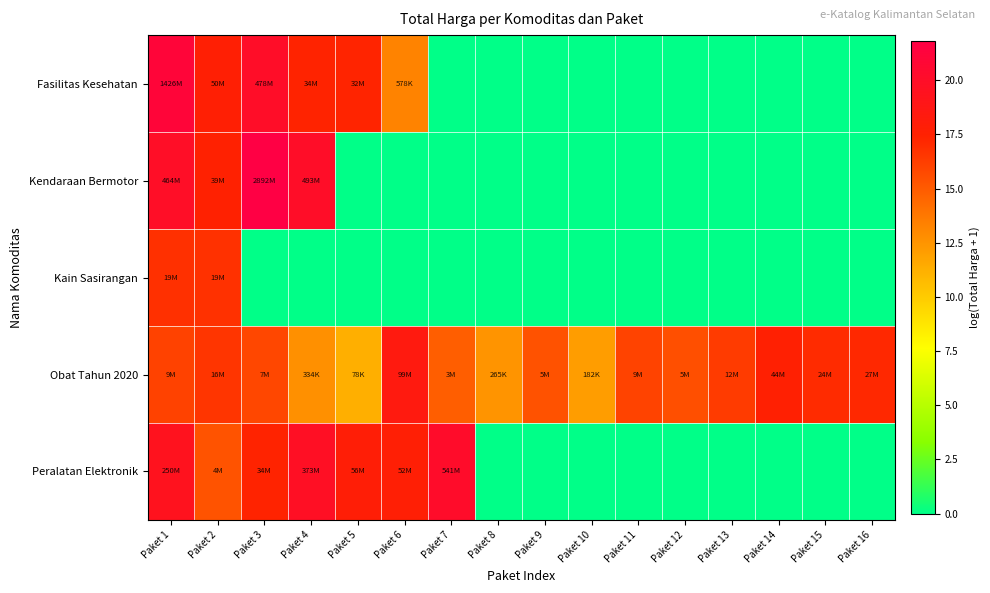

What is the difference between the highest and lowest values at Paket 13?

16.3